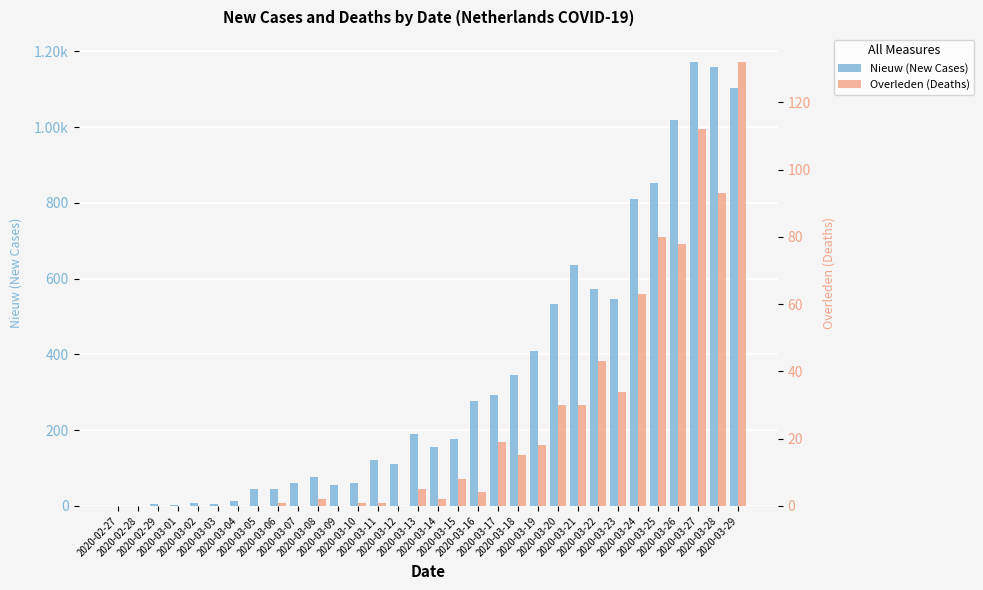

Between 2020-03-09 and 2020-03-12, which series saw the biggest shift?

Nieuw (New Cases)